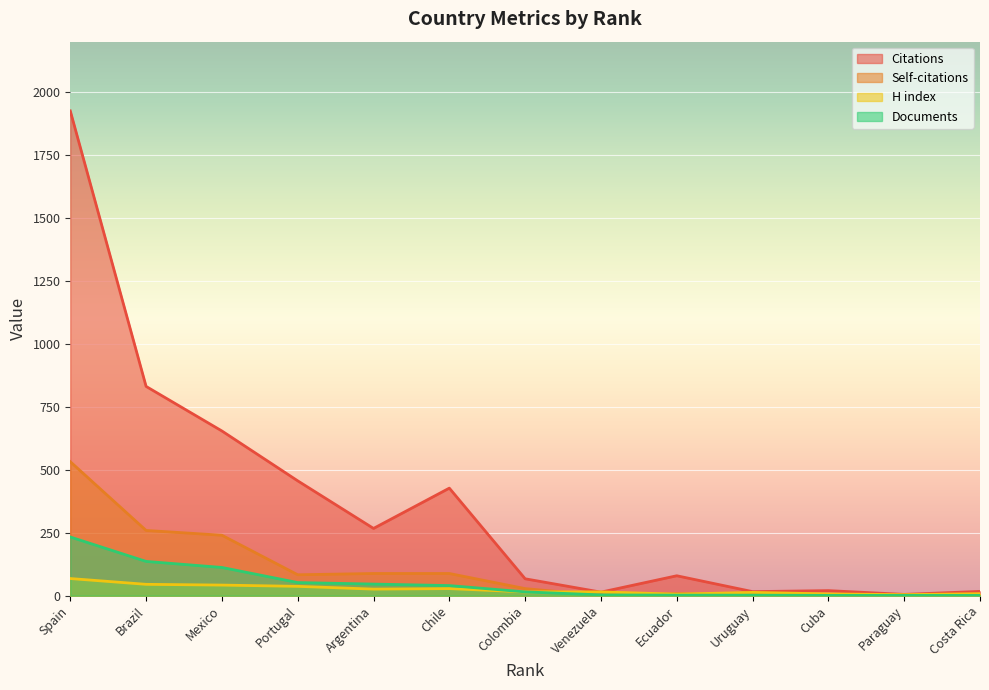

Is the value of H index at Colombia greater than the value of Documents at Portugal?

No